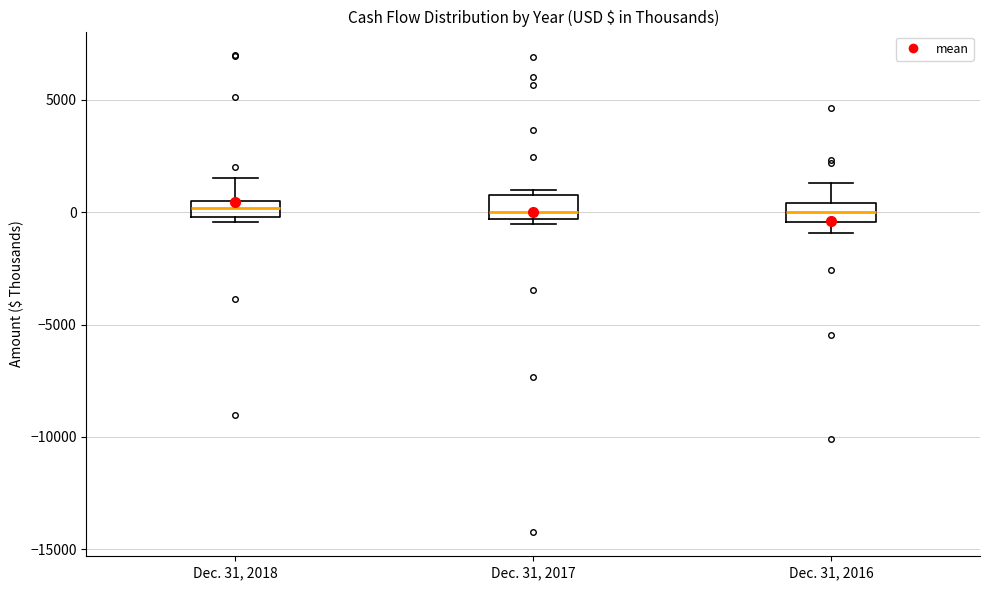

Where is the lower edge of the box for Dec. 31, 2018 on the y-axis? The values are not printed on the chart, so give them approximately, as read against the axis.

0